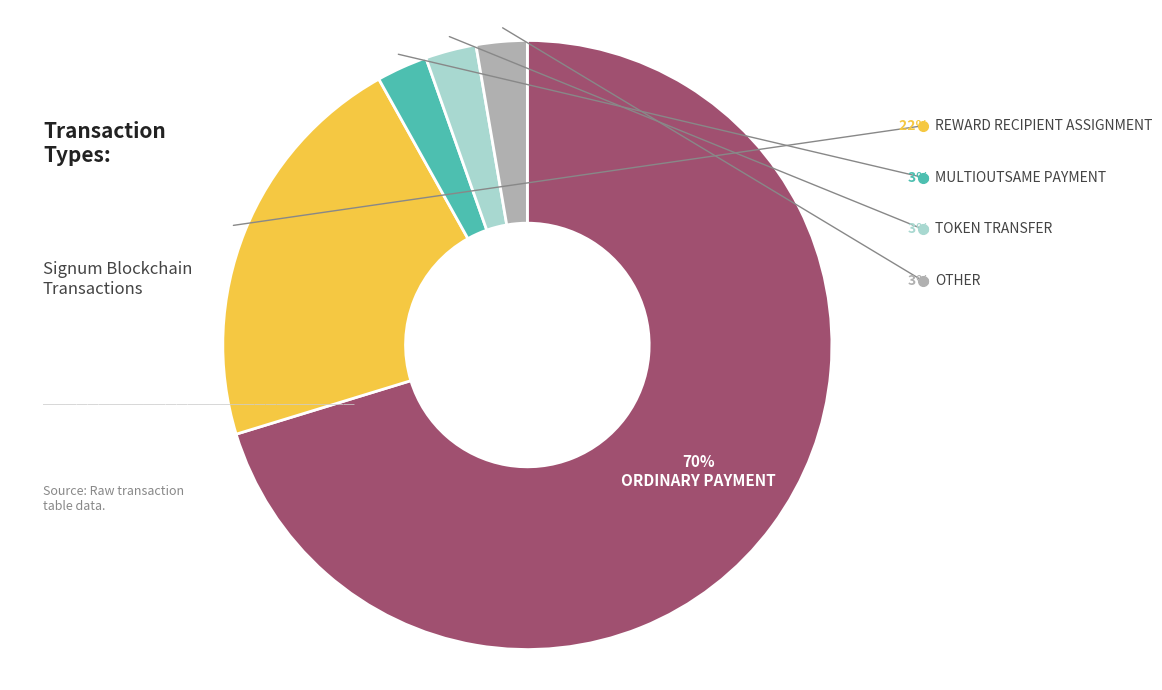

Rank the categories by value from lowest to highest.

MultiOutSame Payment, Token Transfer, Other, Reward Recipient Assignment, Ordinary Payment